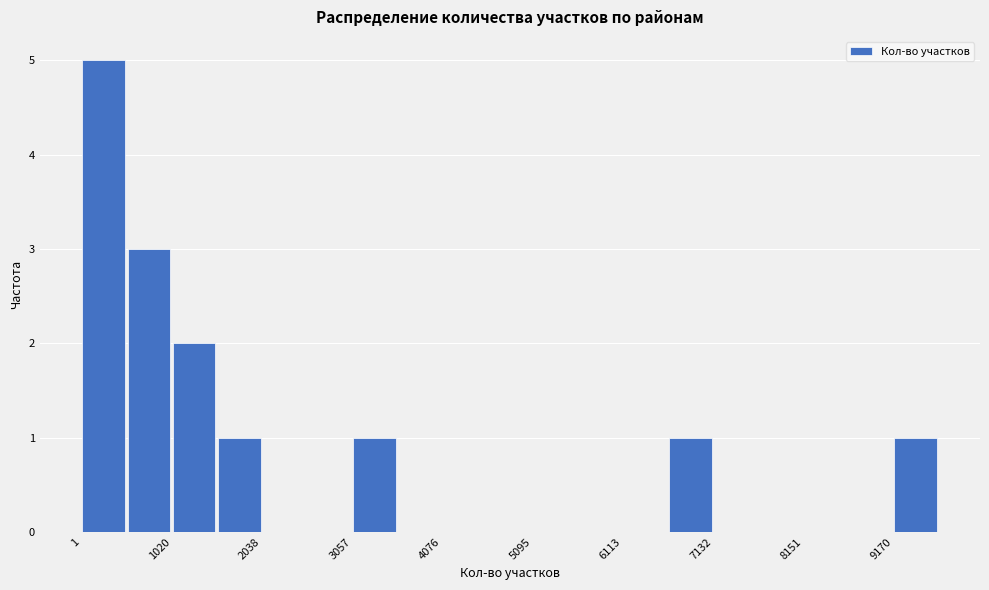

Read against the x-axis, roughly where is the centre of the tallest bar?

200